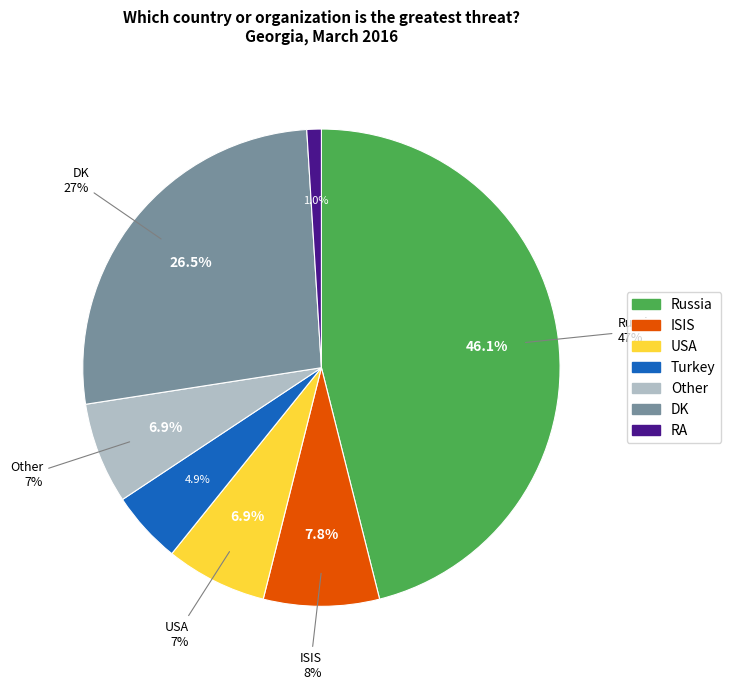

What percentage is the Russia slice, to the nearest percent?

46%